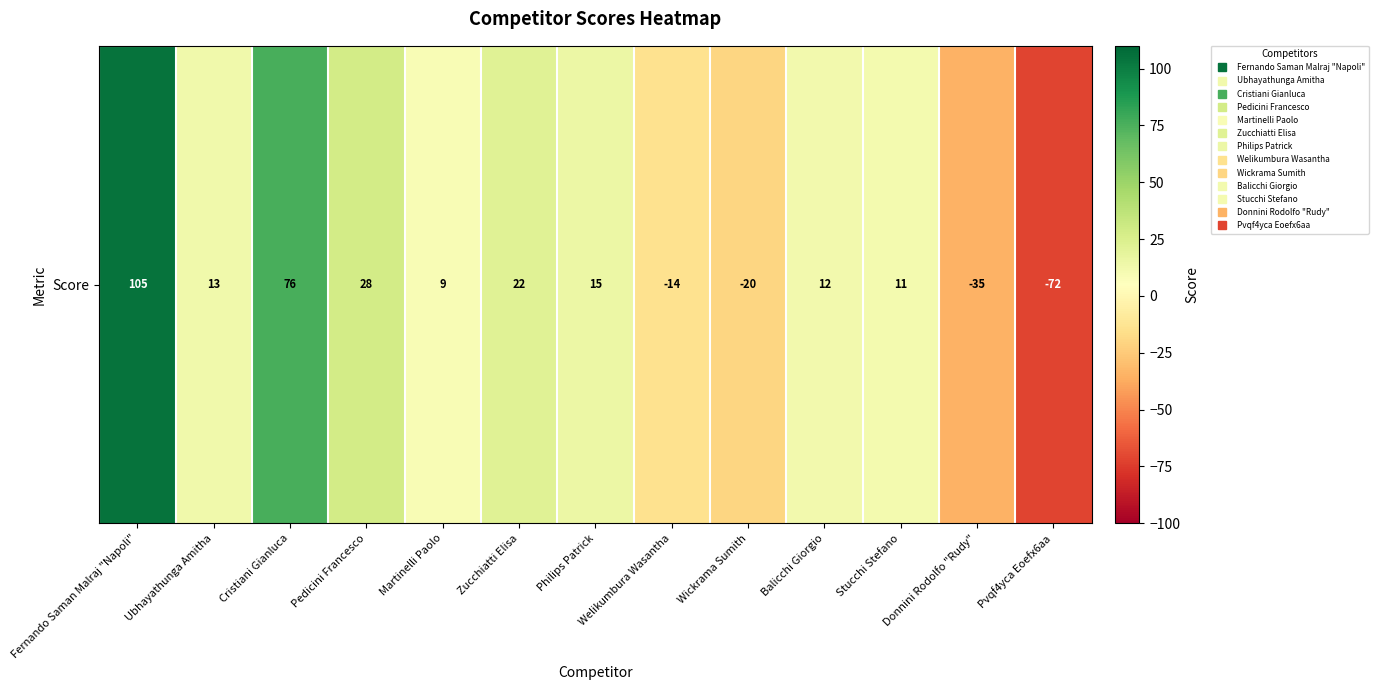

What is the sum of the values at Martinelli Paolo and Welikumbura Wasantha?

-5